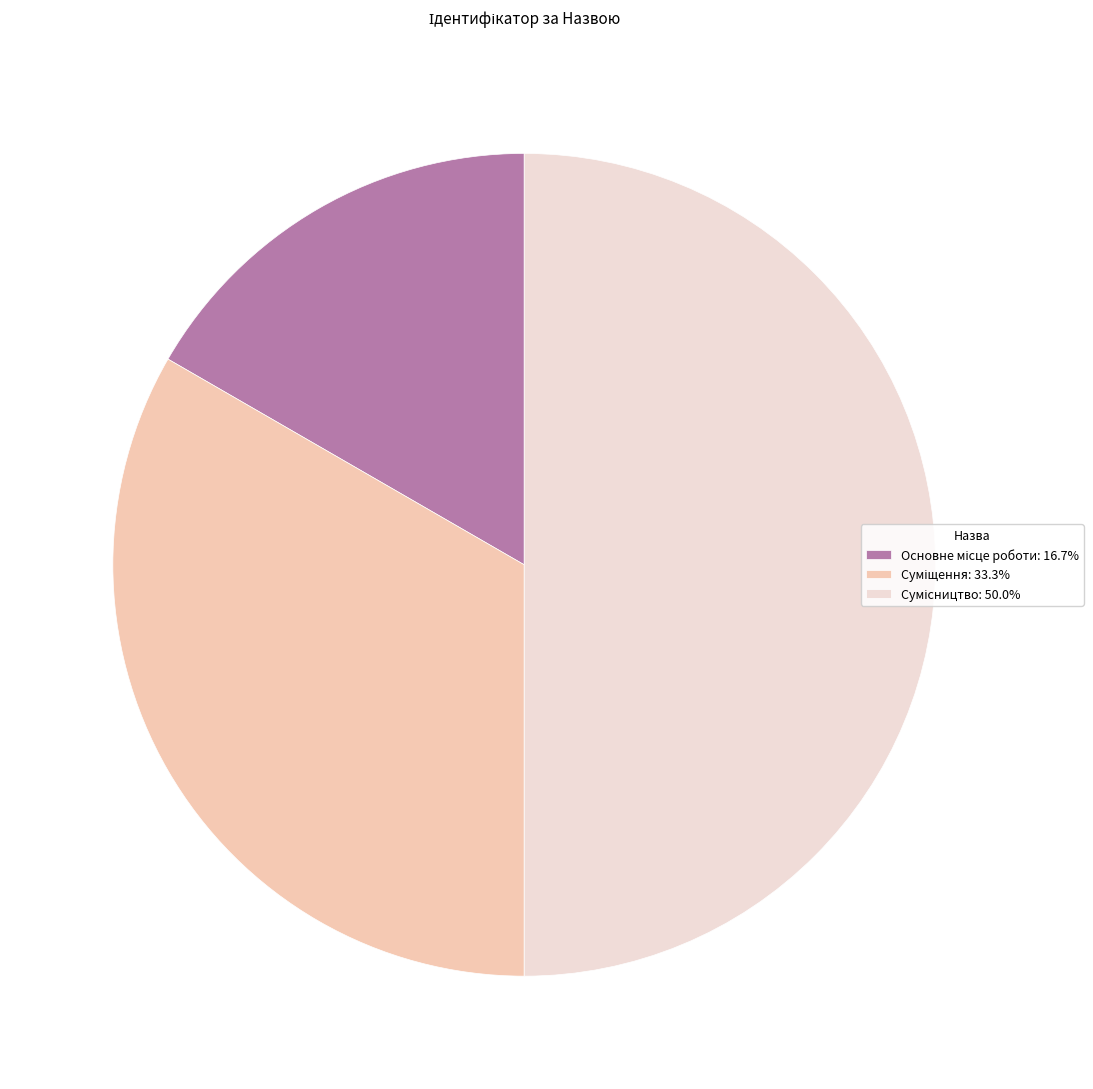

Does any single category account for the majority?

No